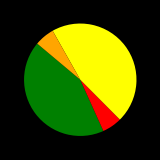

Does any single category account for the majority?

No